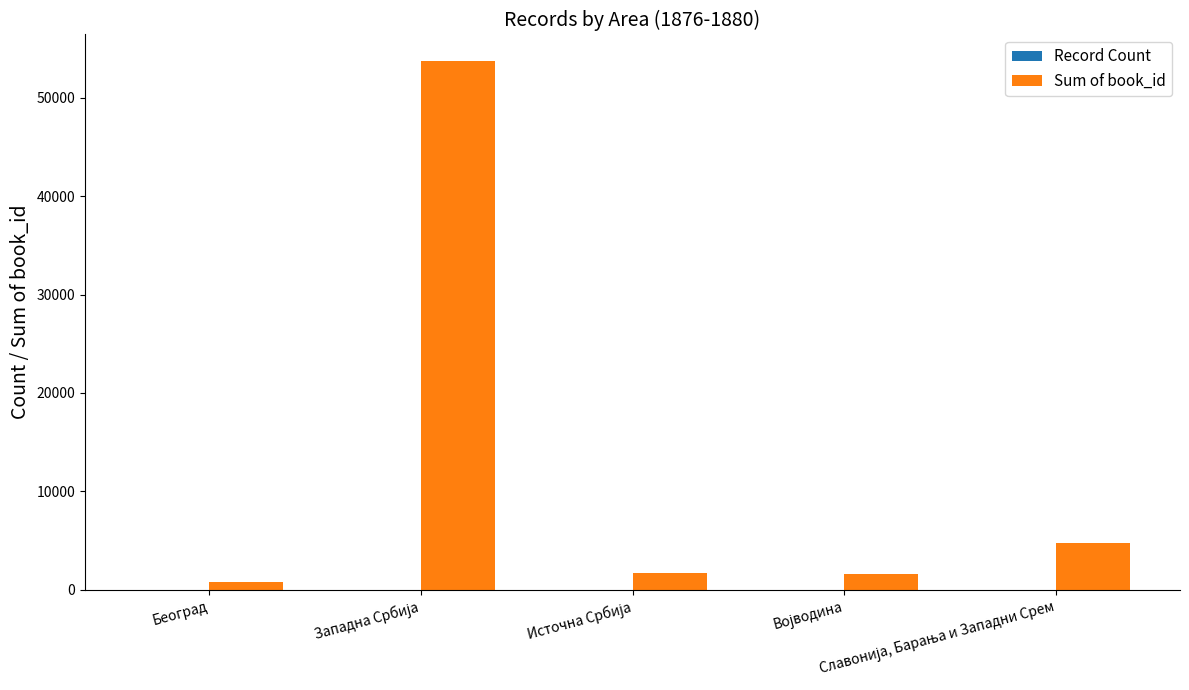

Which series has the largest total across all categories?

Sum of book_id